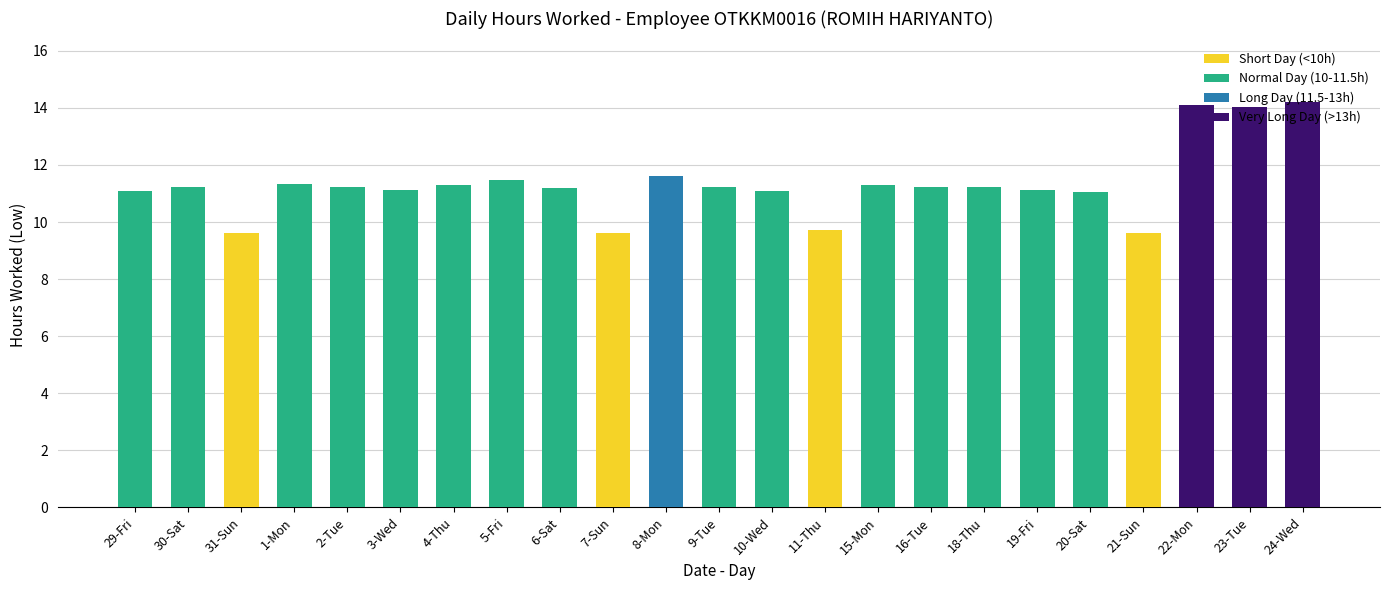

What is the minimum value shown in the chart?

9.6